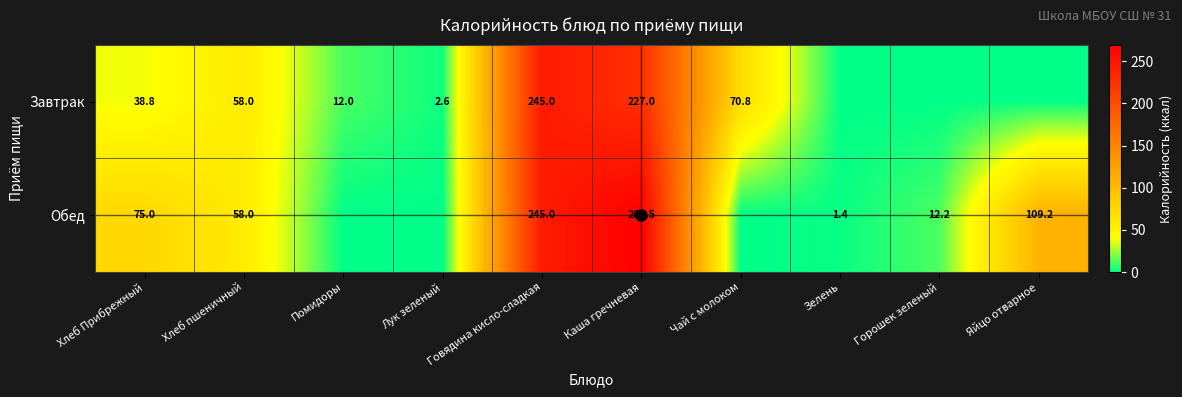

List the labels in order of Завтрак value, largest first.

Говядина кисло-сладкая, Каша гречневая, Чай с молоком, Хлеб пшеничный, Хлеб Прибрежный, Помидоры, Лук зеленый, Зелень, Горошек зеленый, Яйцо отварное